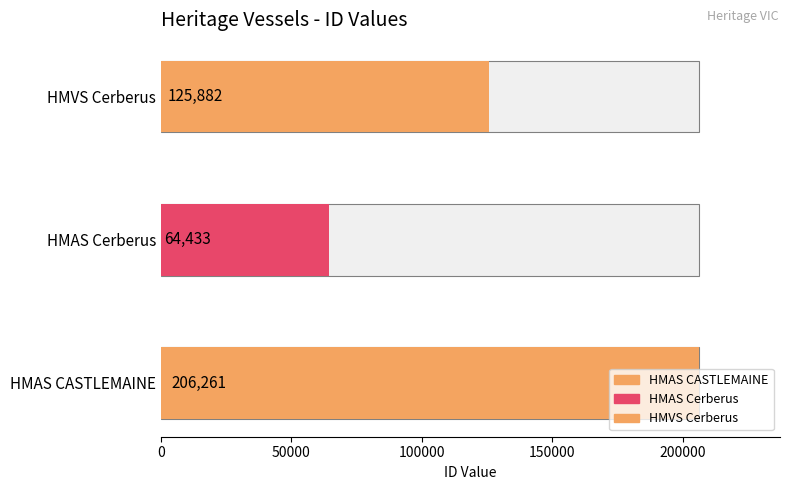

Reading right to left, transcribe all the data shown in this chart.

125882	64433	206261